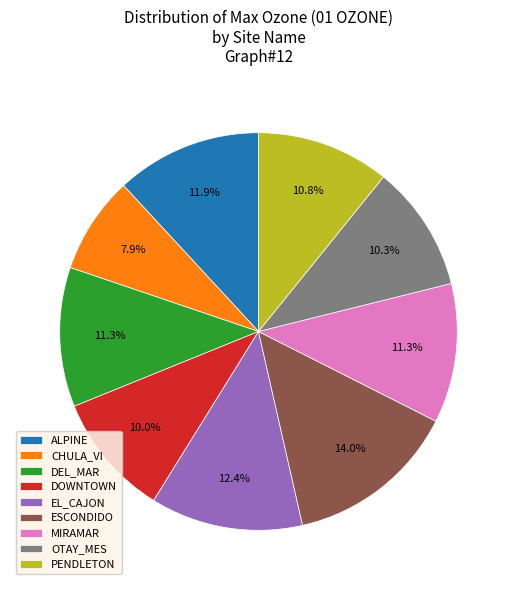

To the nearest percent, what is the average slice percentage?

11%